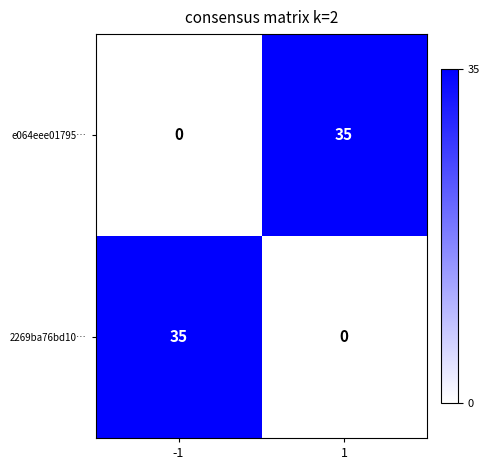

Is the value of 2269ba76bd10… at -1 greater than the value of e064eee01795… at -1?

Yes